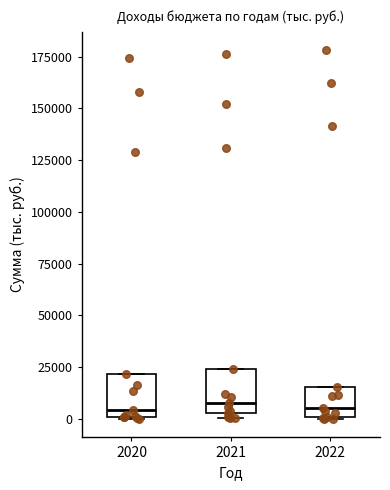

Reading left to right, transcribe this box plot: for each box, give where its median line is, the range the box spans, and where its two whiskers end, as read against the y-axis. The values are not printed on the chart, so give them approximately, as read against the axis.

2020: median 5000, box 0 to 20000, whiskers 0 to 20000
2021: median 10000, box 5000 to 25000, whiskers 0 to 25000
2022: median 5000, box 0 to 15000, whiskers 0 to 15000